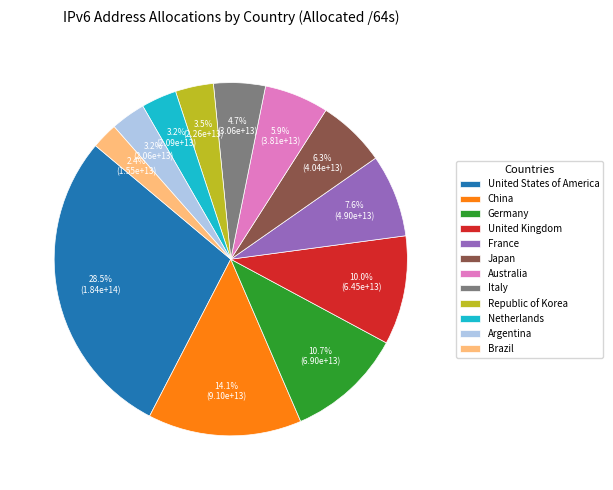

Do United States of America and Australia together represent more than half of the pie?

No